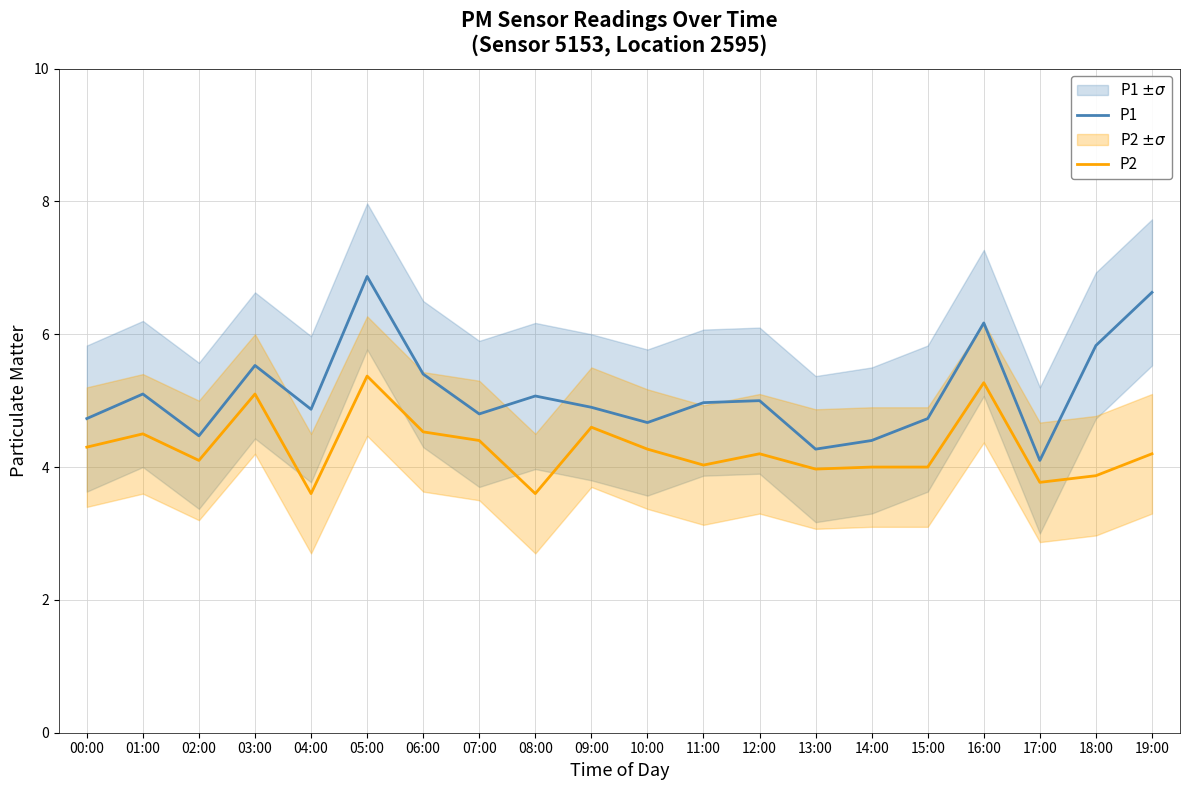

At which category does P1 reach its first local valley?

02:00